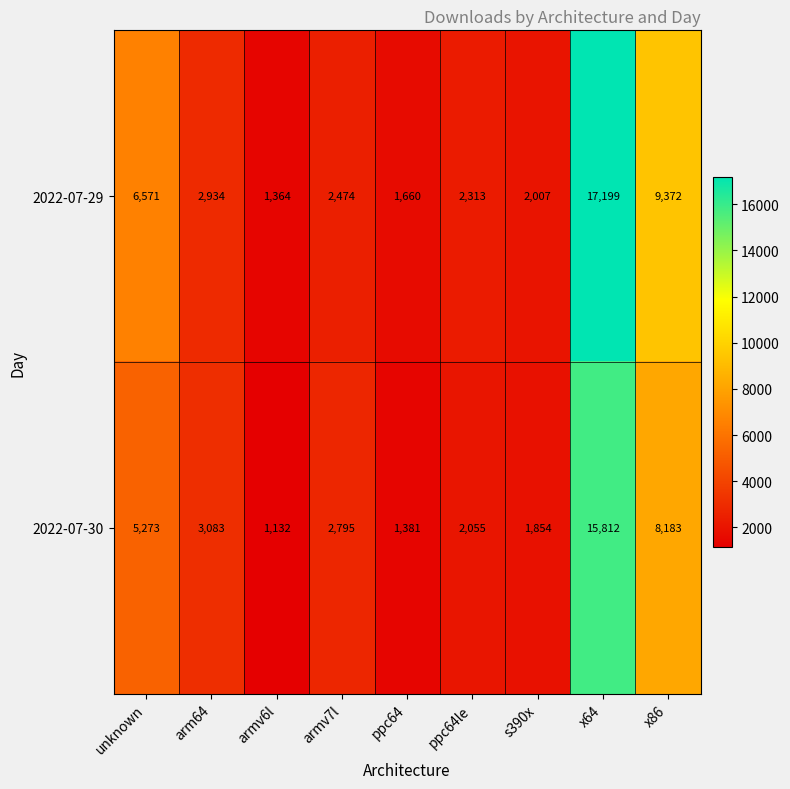

Reading right to left, list all the values displayed in this chart.

2022-07-29: x86=9372	x64=17199	s390x=2007	ppc64le=2313	ppc64=1660	armv7l=2474	armv6l=1364	arm64=2934	unknown=6571
2022-07-30: x86=8183	x64=15812	s390x=1854	ppc64le=2055	ppc64=1381	armv7l=2795	armv6l=1132	arm64=3083	unknown=5273